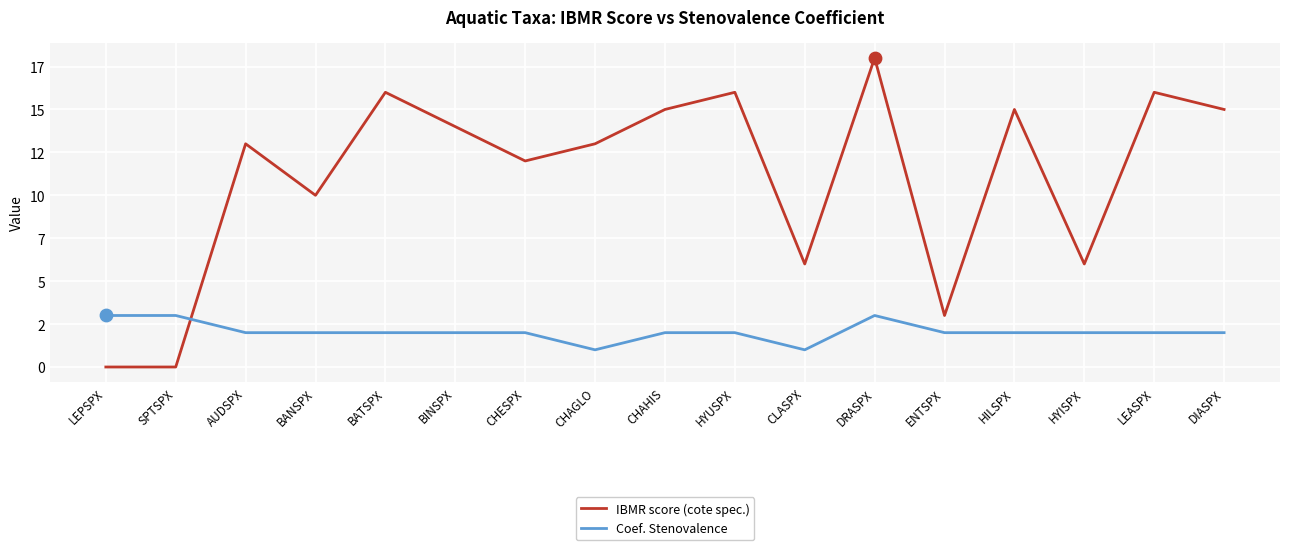

What is the total value across all series at BINSPX?

16